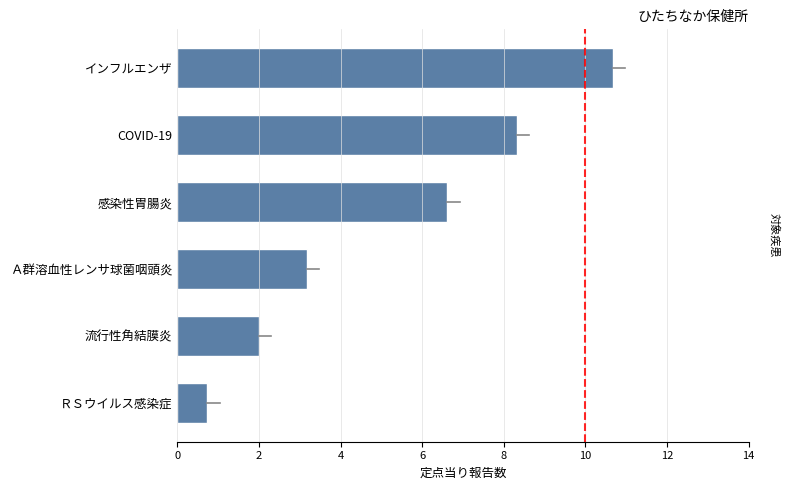

List the labels in order of value, smallest first.

ＲＳウイルス感染症, 流行性角結膜炎, Ａ群溶血性レンサ球菌咽頭炎, 感染性胃腸炎, COVID-19, インフルエンザ